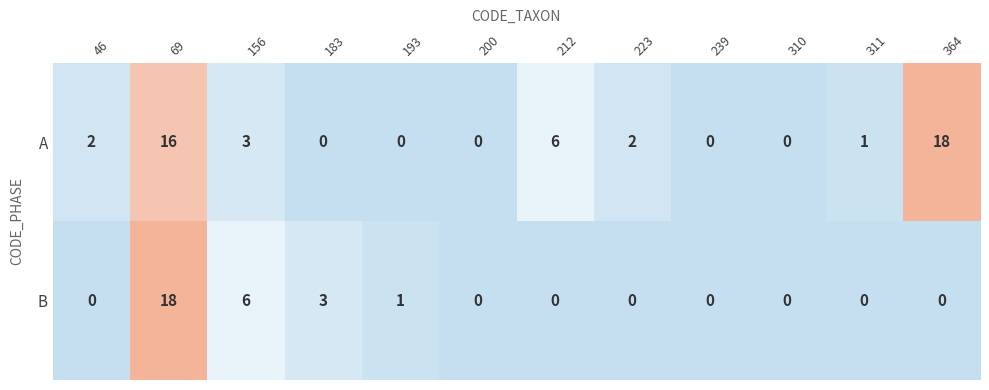

Reading right to left, list all the values displayed in this chart.

A: 18	1	0	0	2	6	0	0	0	3	16	2
B: 0	0	0	0	0	0	0	1	3	6	18	0